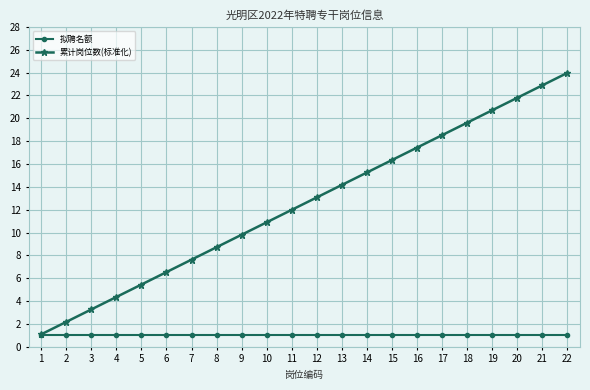

What is the minimum value shown in the chart?

1.0